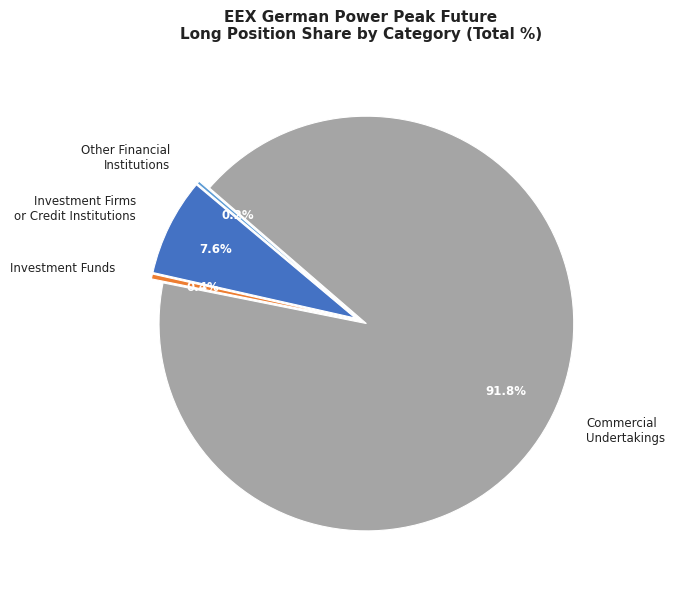

Is it true that Investment Funds is 0% of the pie?

True